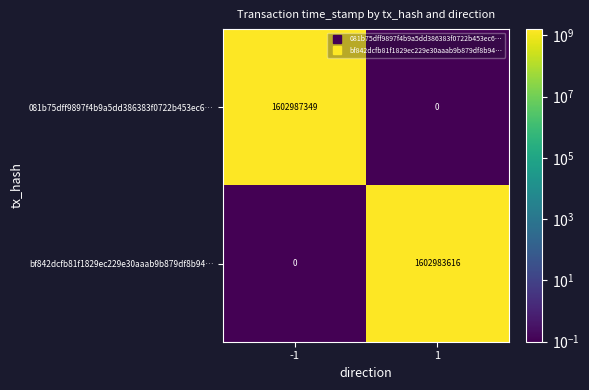

What is the spread (max minus min) of values at 1?

1602983616